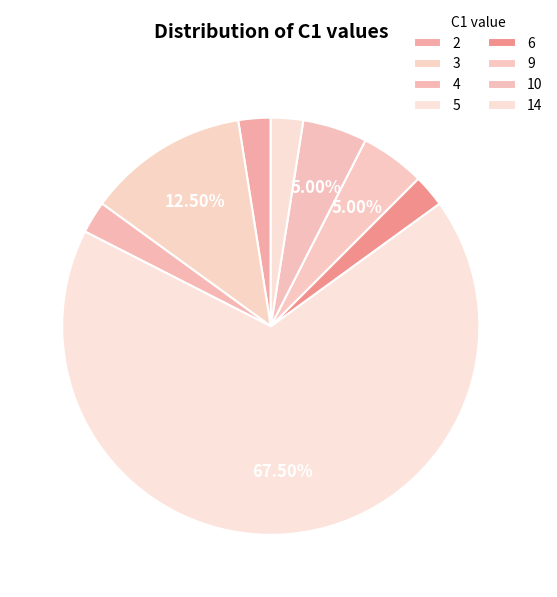

What percentage is NOT represented by 5?

32.5%